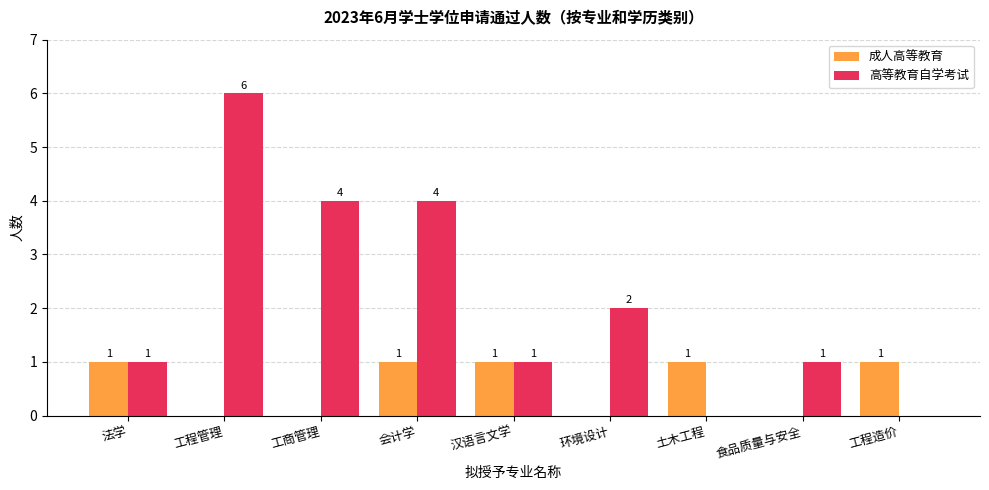

True or false: 成人高等教育 has a value of 1 at 法学.

True